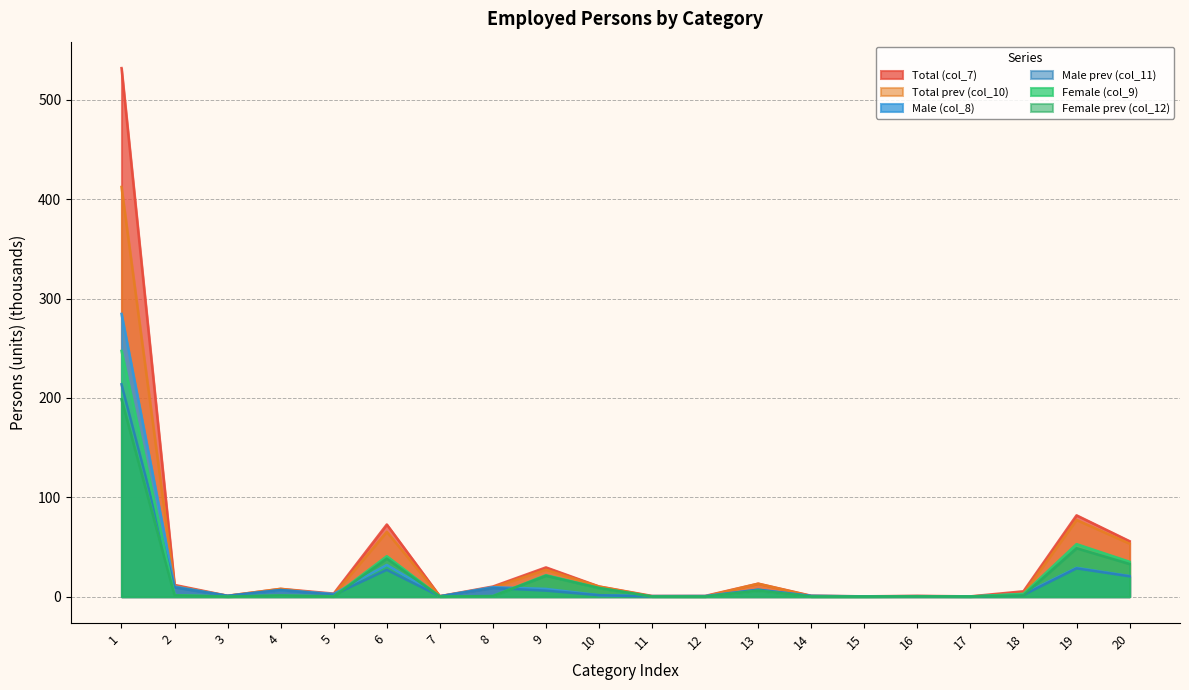

Which has a higher value, 9 or 12?

9